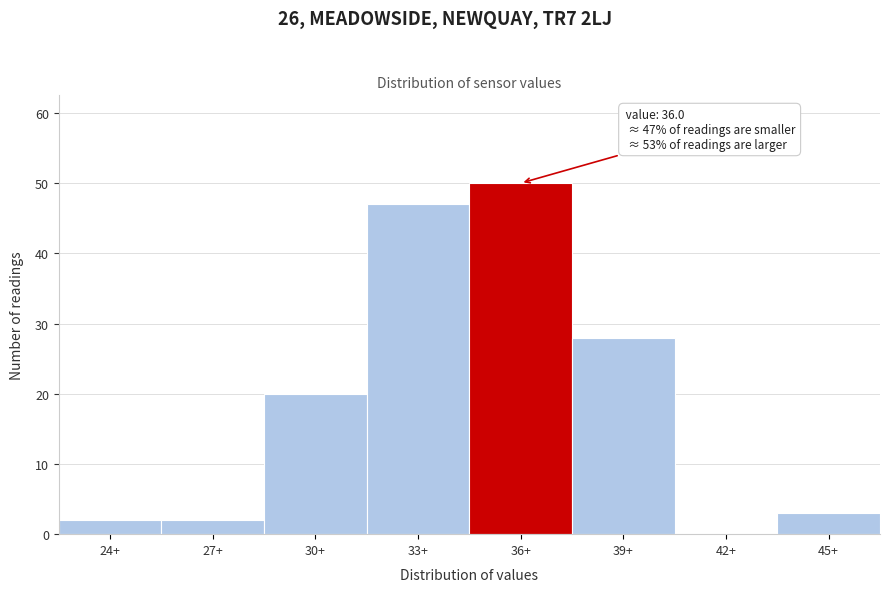

Reading left to right, extract all data points from this chart.

24+=2	27+=2	30+=20	33+=47	36+=50	39+=28	42+=0	45+=3